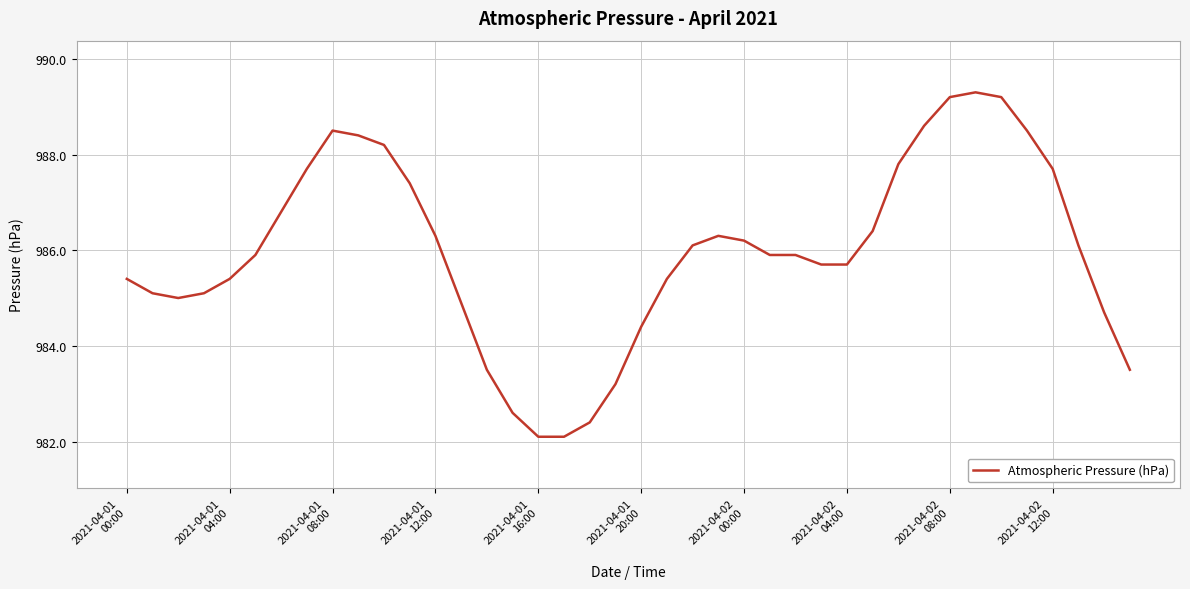

What is the smallest value displayed?

982.1